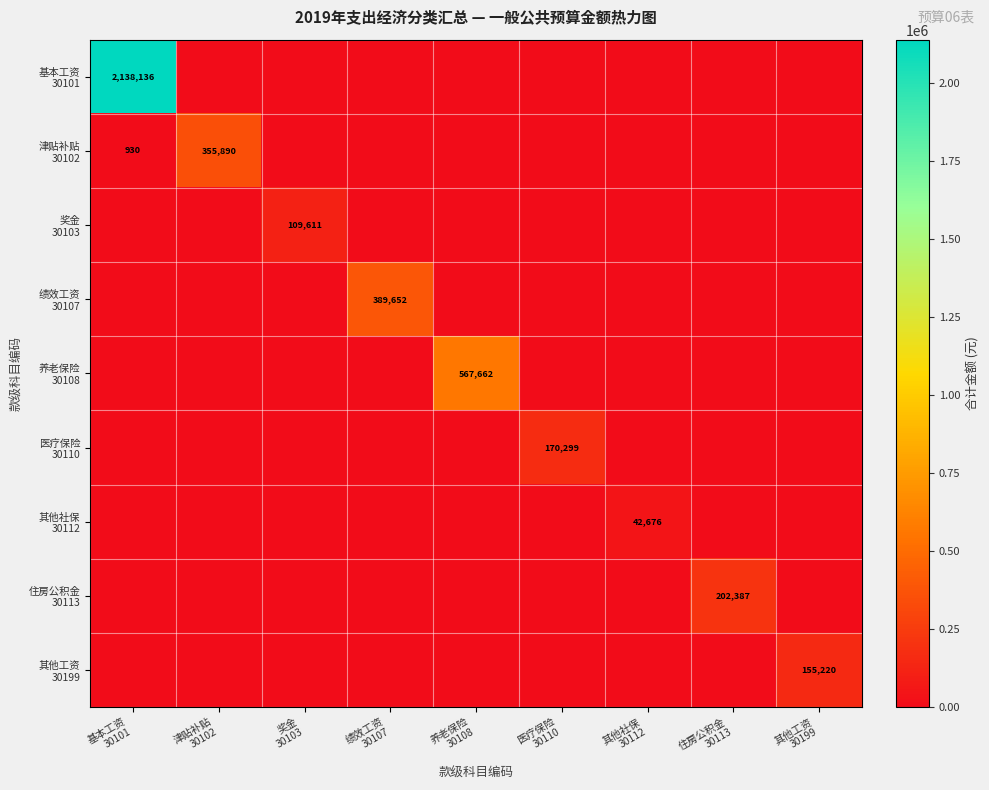

Is it true that 其他工资 30199 equals 0 at 绩效工资 30107?

True